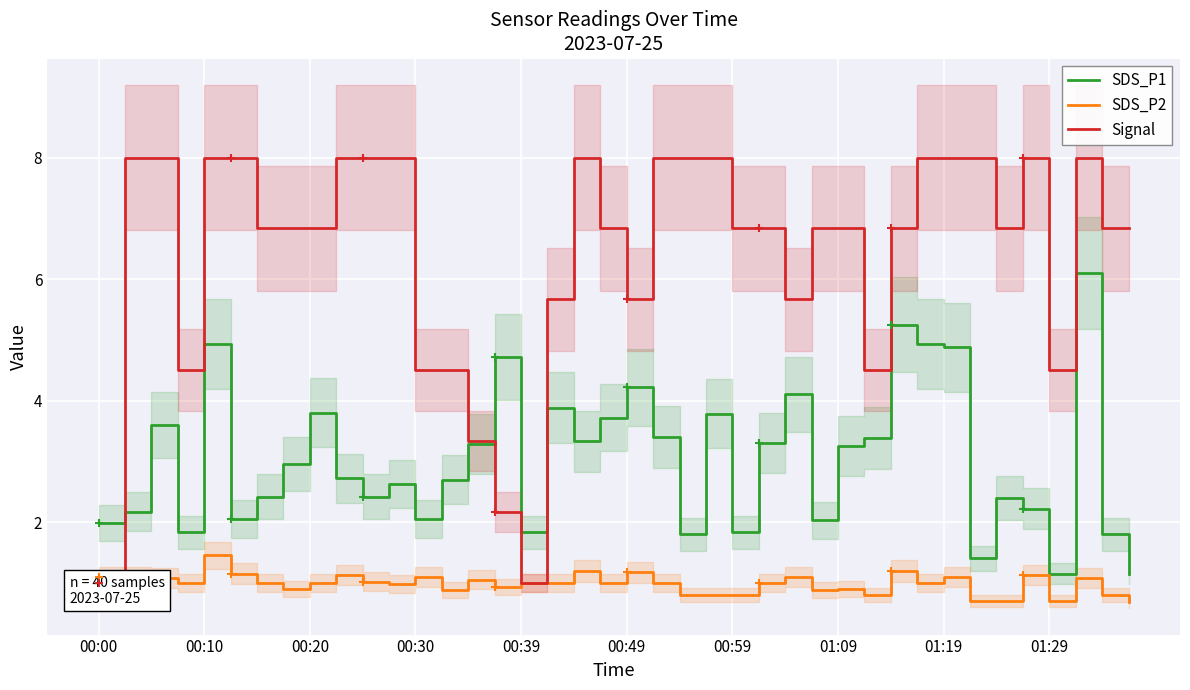

Is it true that SDS_P2 equals 0.8 at 00:10?

False